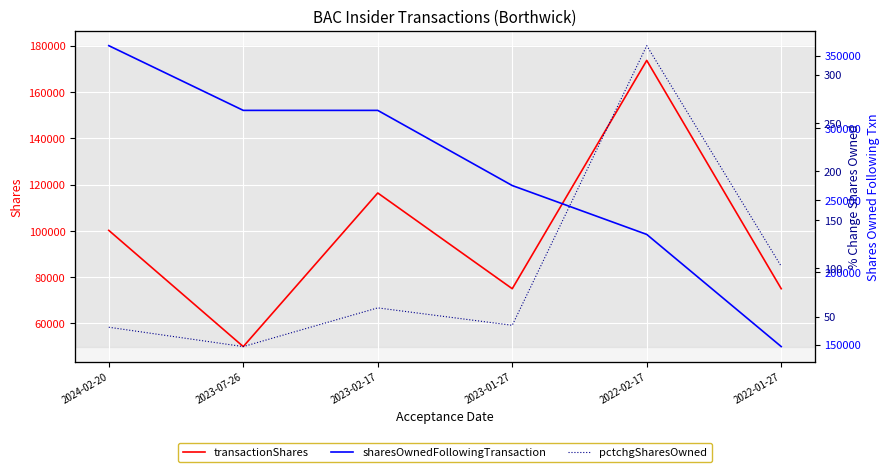

What is the sum of the pctchgSharesOwned values at 2024-02-20 and 2023-01-27?

80